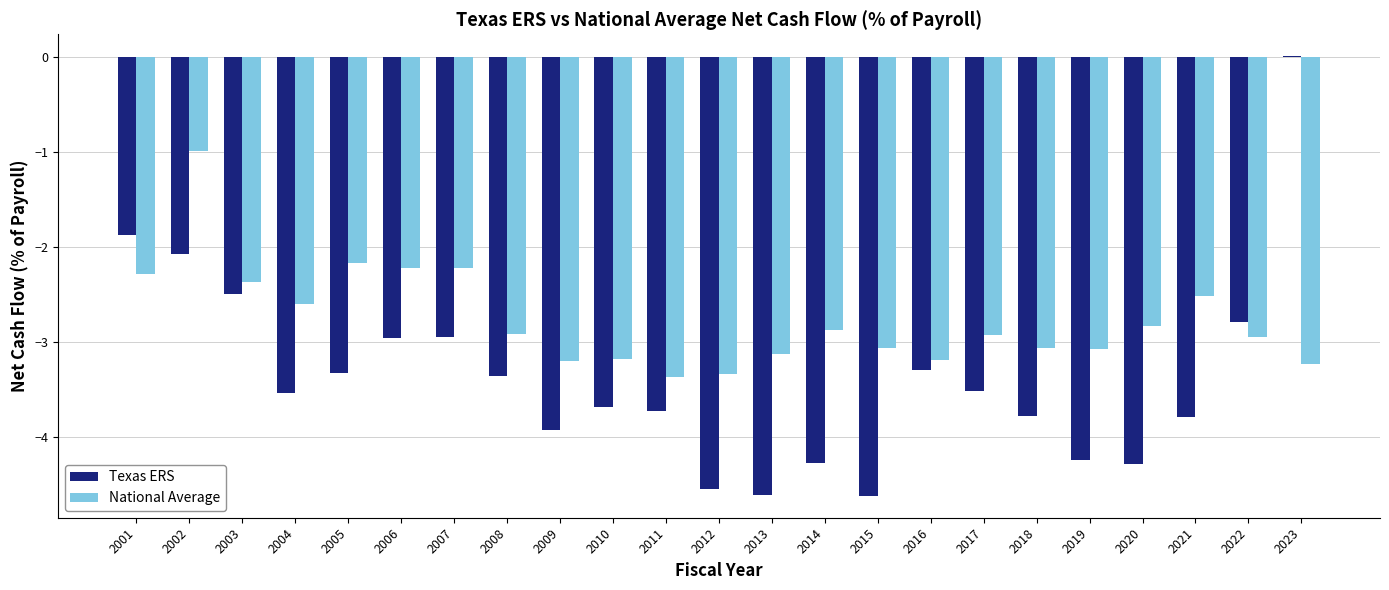

What is the total value across all series at 2019?

-7.3